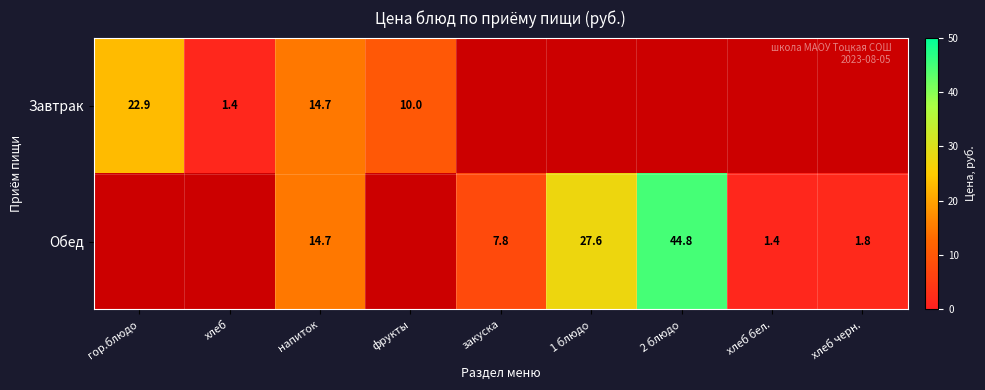

List the series in order of their peak value, lowest first.

Завтрак, Обед